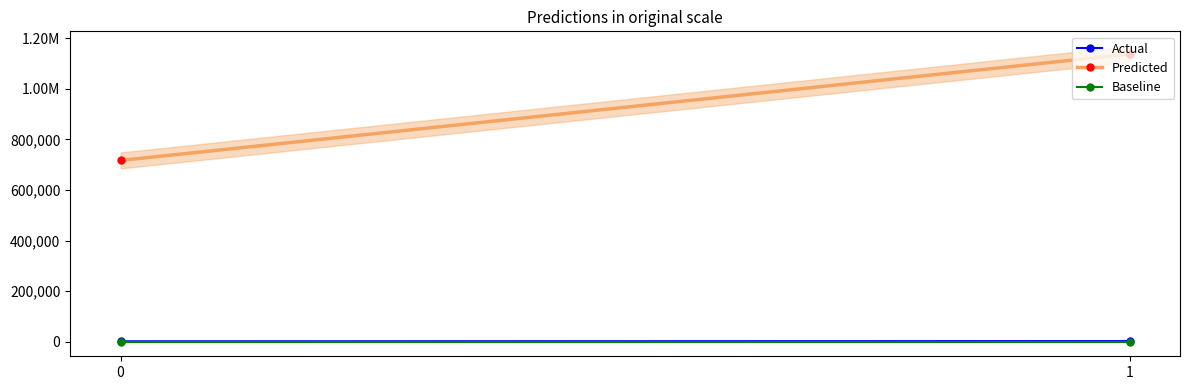

What is the difference between the maximum and minimum values in the Predicted series?

420764.0